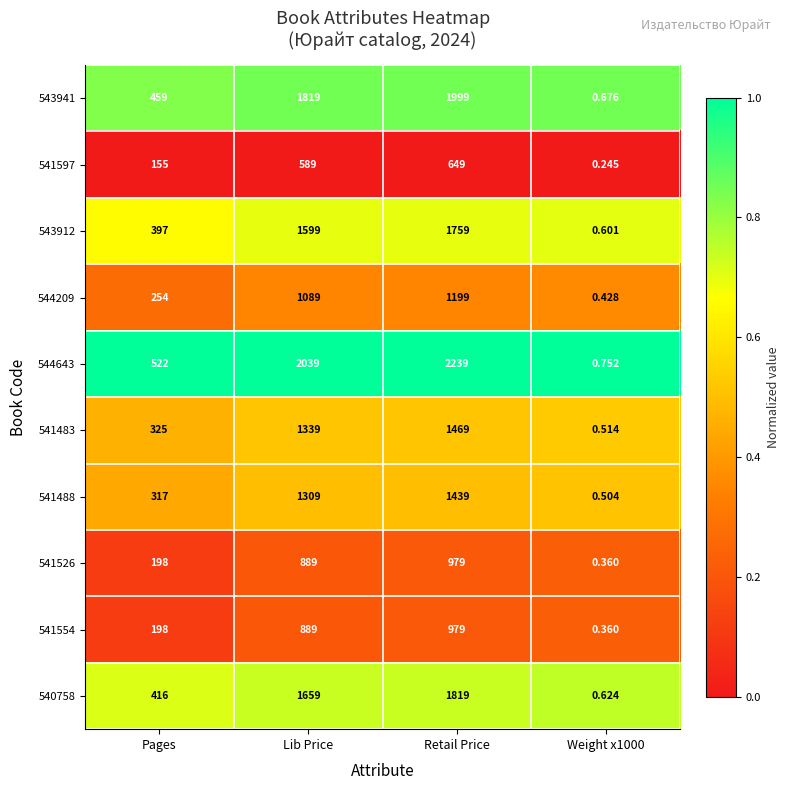

Which category has the highest value across all series?

Retail Price